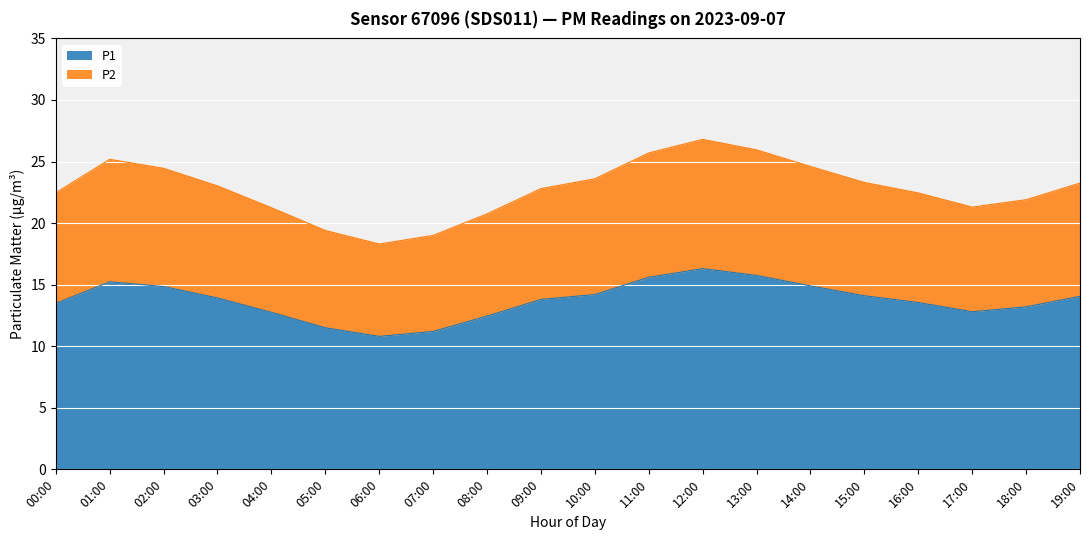

Does the chart display data point markers on the line(s)?

No